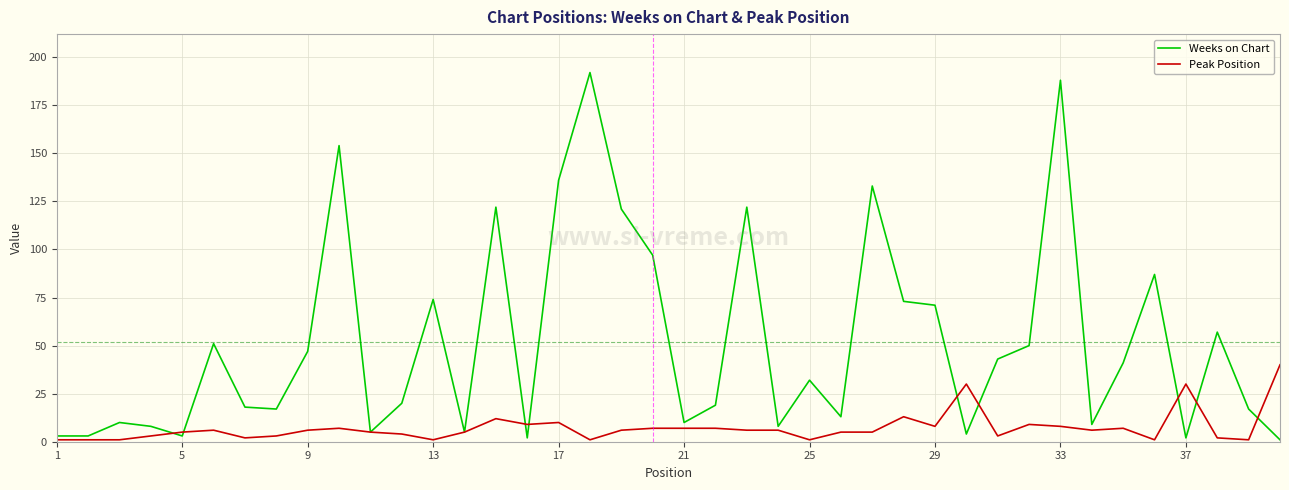

True or false: Peak Position and Weeks on Chart intersect in this chart.

True